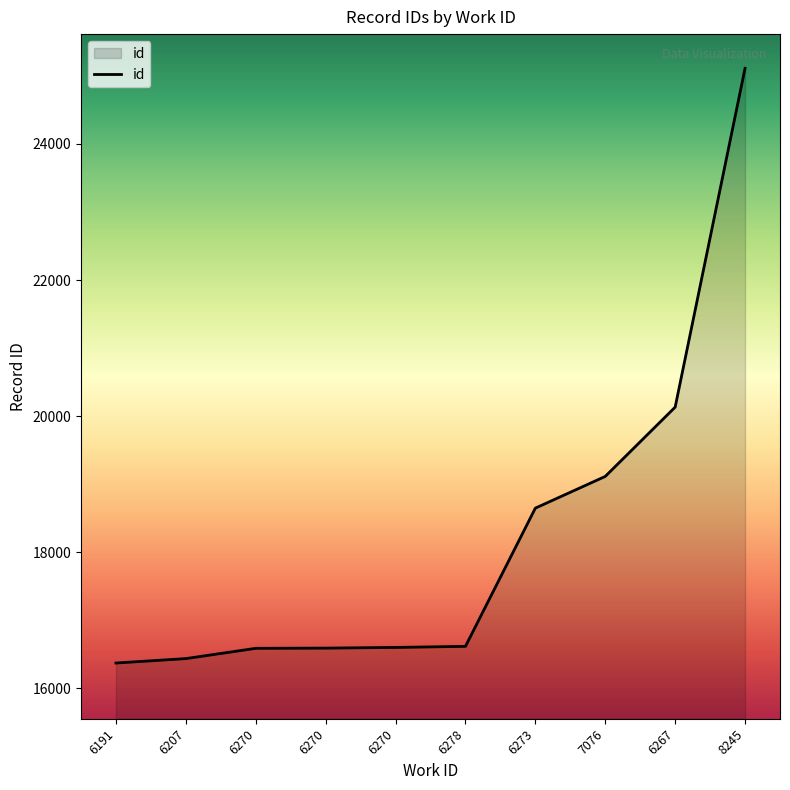

Does the chart have visible grid lines?

No